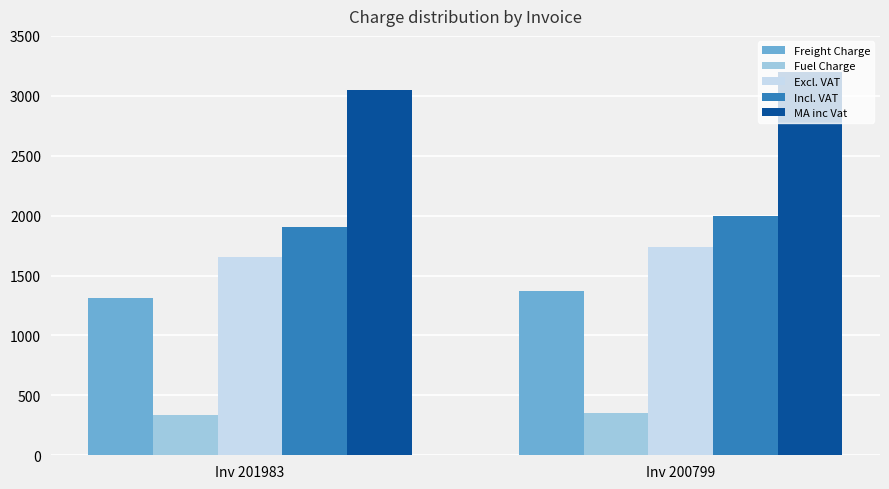

Rank the categories by Freight Charge value from lowest to highest.

Inv 201983, Inv 200799